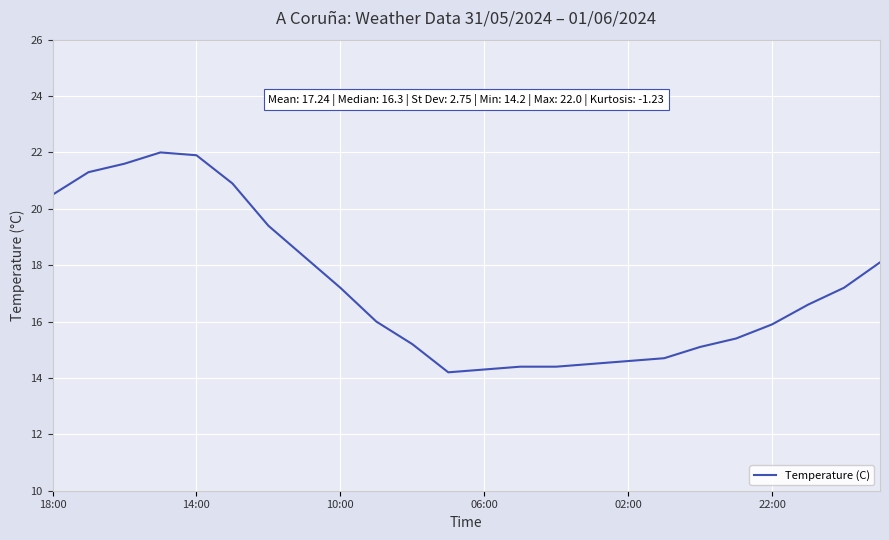

What is the smallest value displayed?

14.2